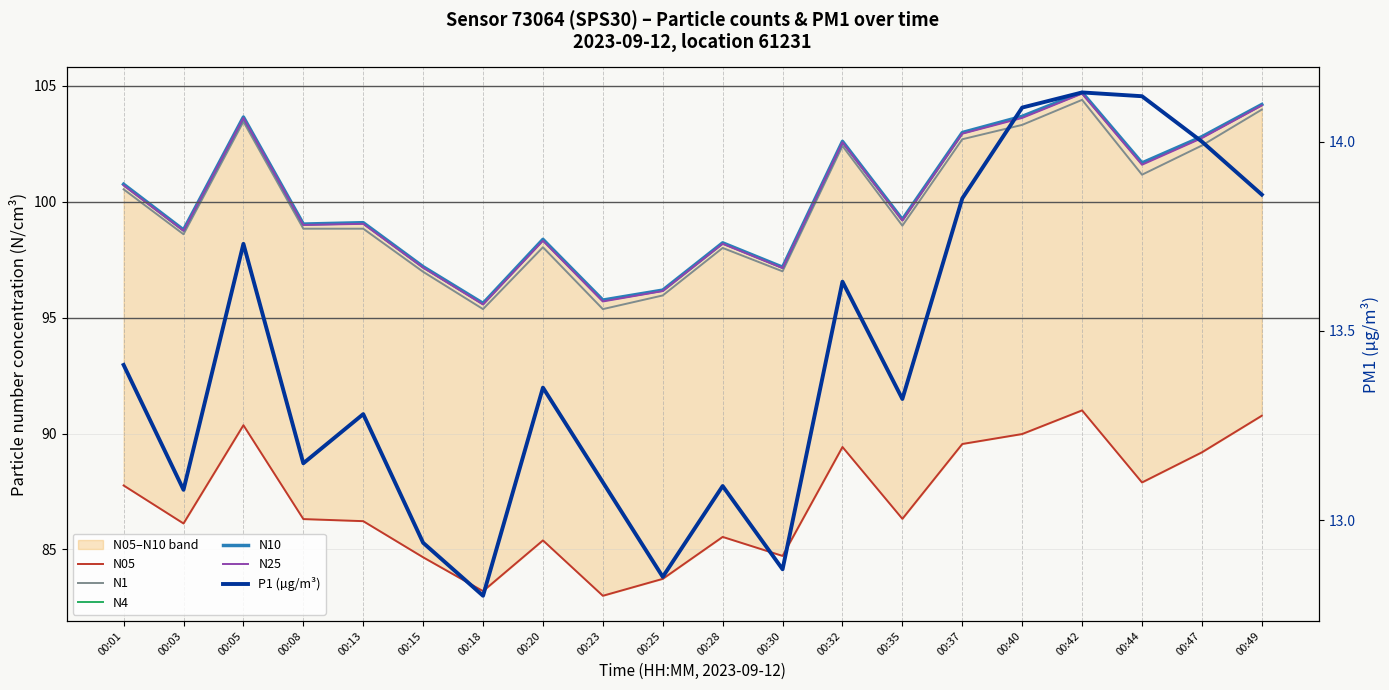

Does the chart have visible grid lines?

Yes